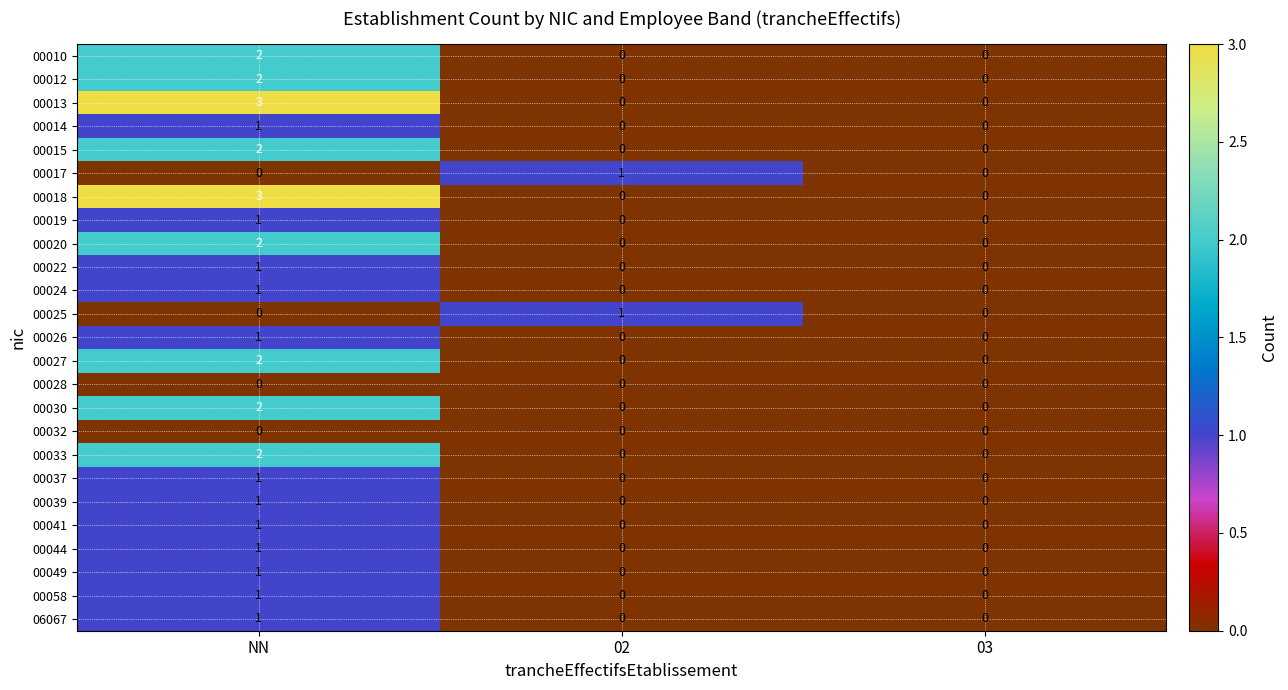

Count the number of categories in the chart.

3